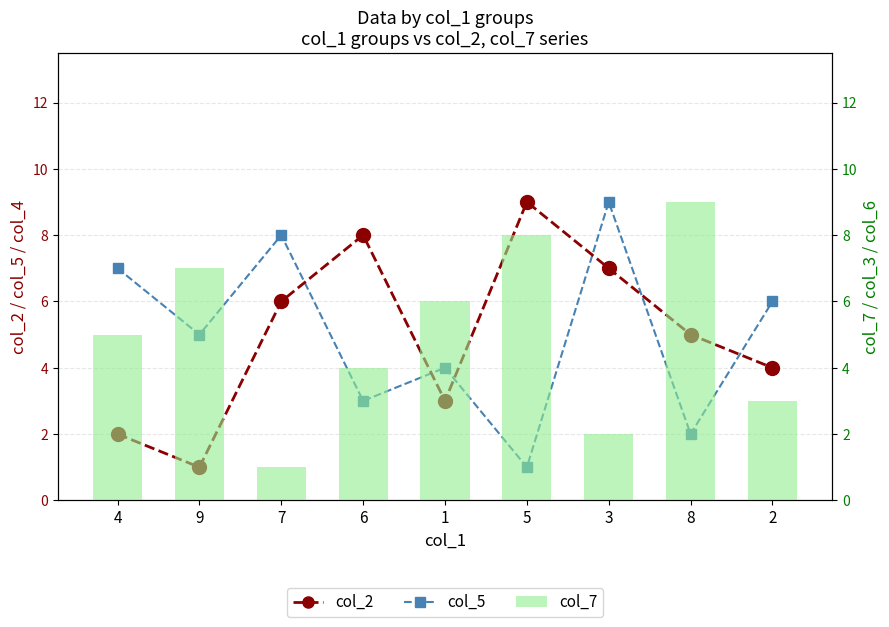

At which category does the chart reach its minimum across all series?

9